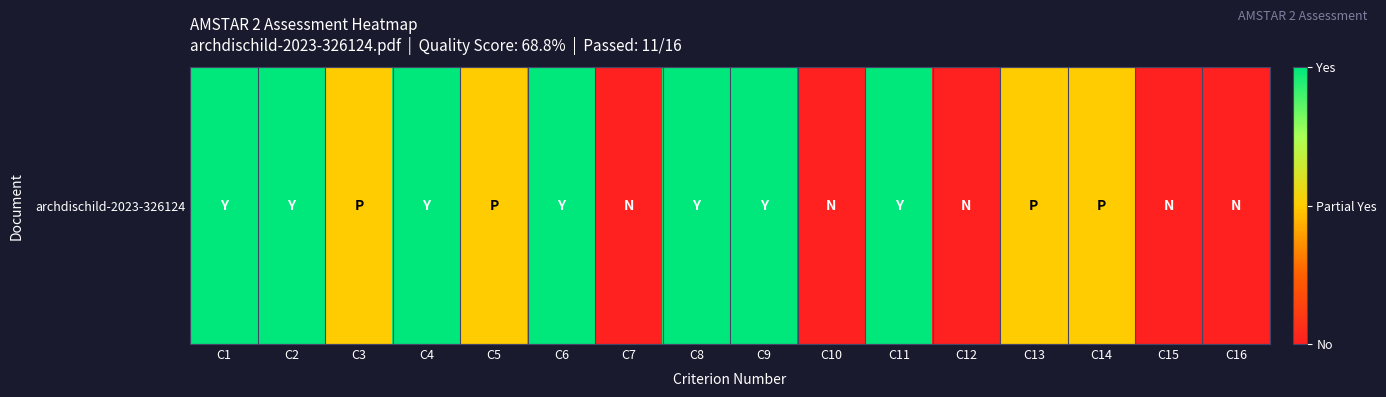

List the labels in order of value, largest first.

C1, C2, C4, C6, C8, C9, C11, C3, C5, C13, C14, C7, C10, C12, C15, C16